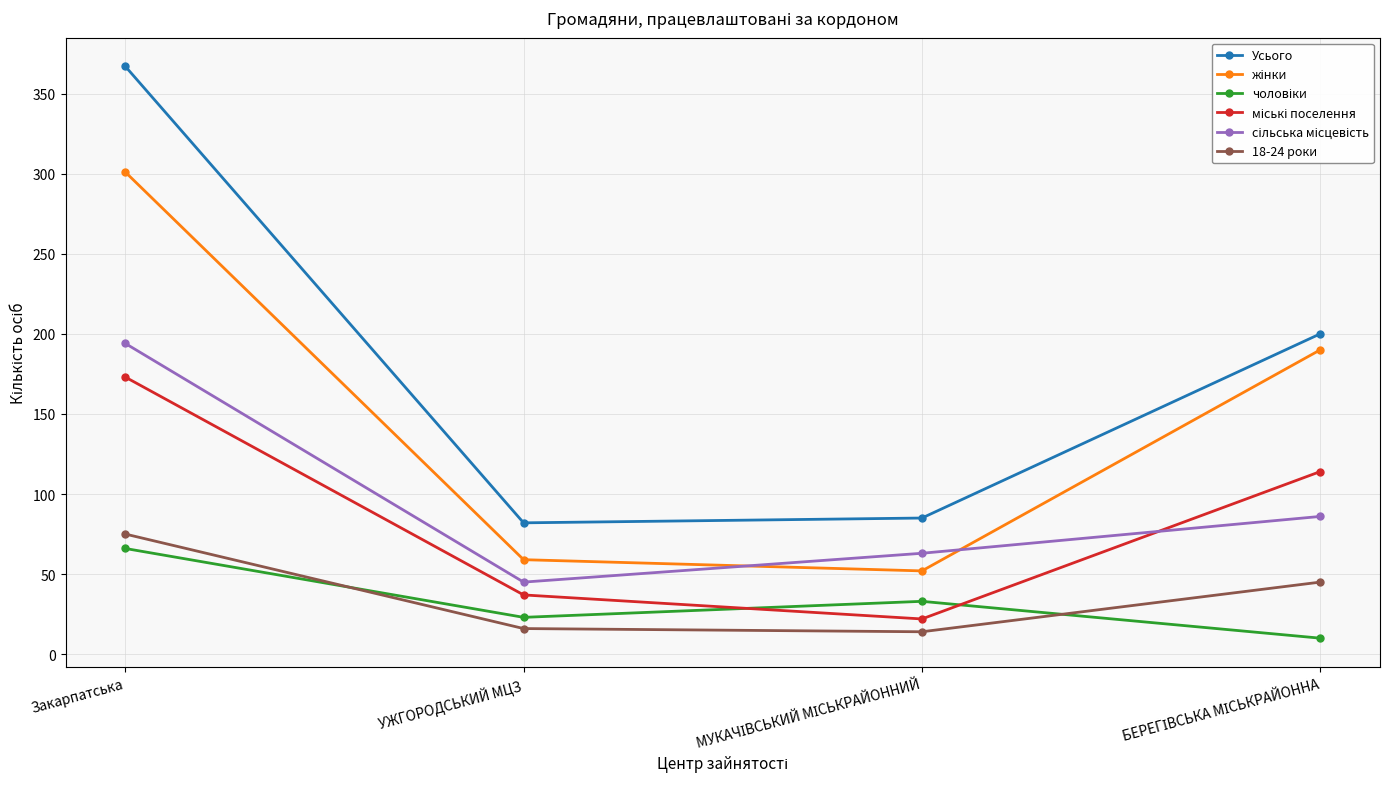

What is the minimum value shown in the chart?

10